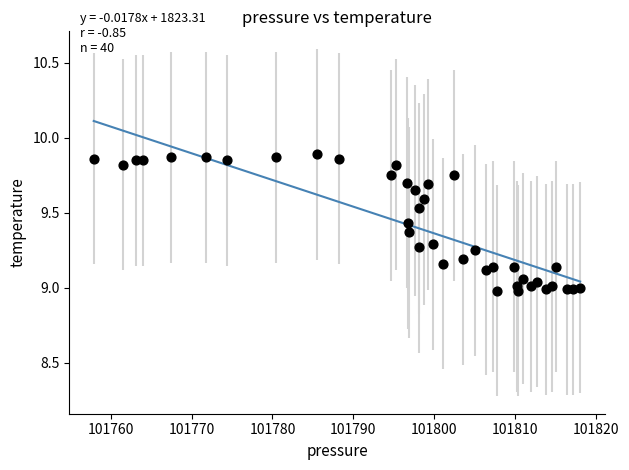

What is the range of X values (max minus min)?

60.1